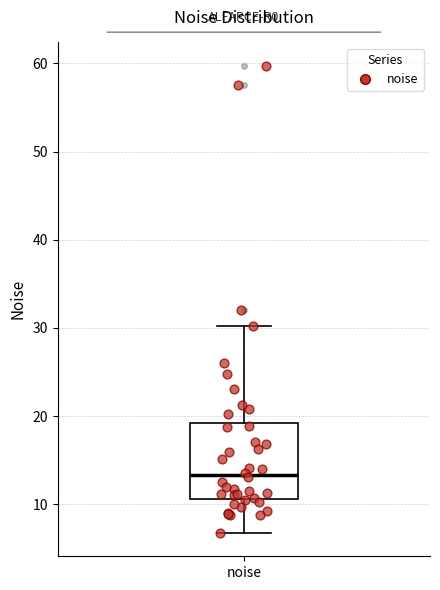

Transcribe this box plot: give where the median line is, the range the box spans, and where the two whiskers end, as read against the y-axis. The values are not printed on the chart, so give them approximately, as read against the axis.

median 13, box 11 to 19, whiskers 7 to 30